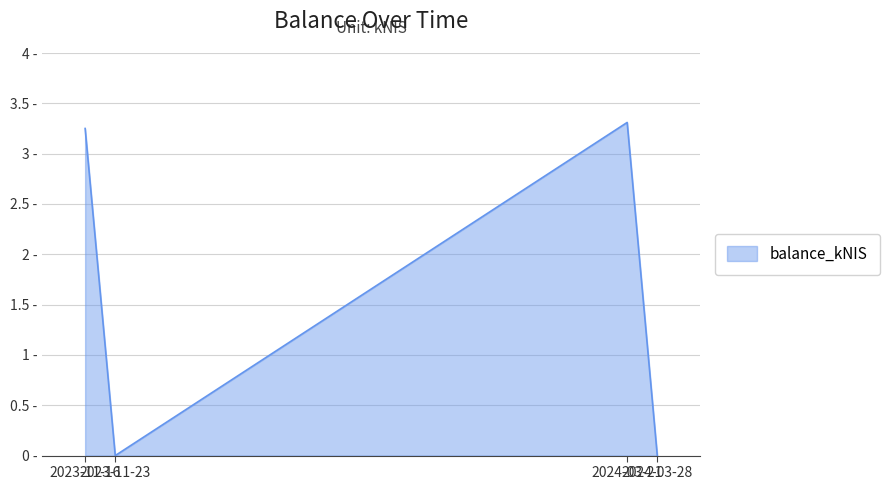

Does the chart display data point markers on the line(s)?

No